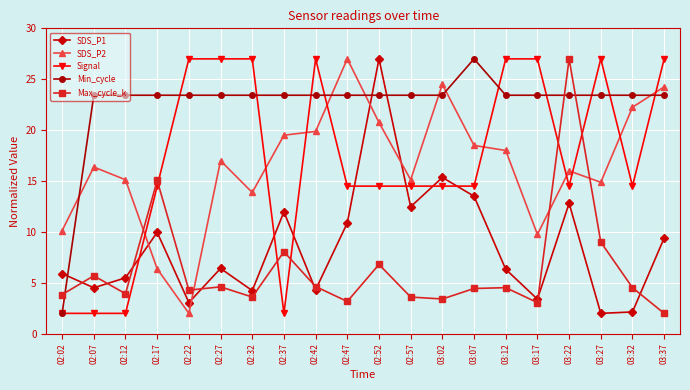

Which series ends up on top after the final intersection of Max_cycle_k and Min_cycle?

Min_cycle